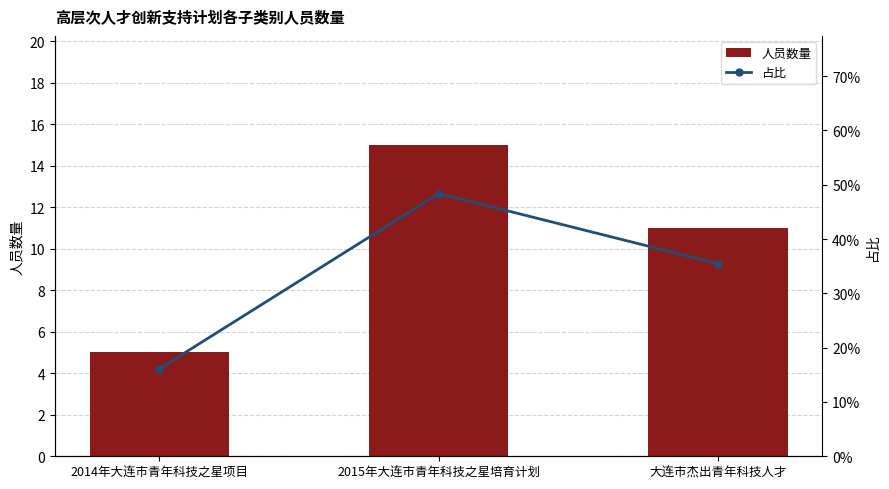

What is the label of the 3rd bar from the right?

2014年大连市青年科技之星项目